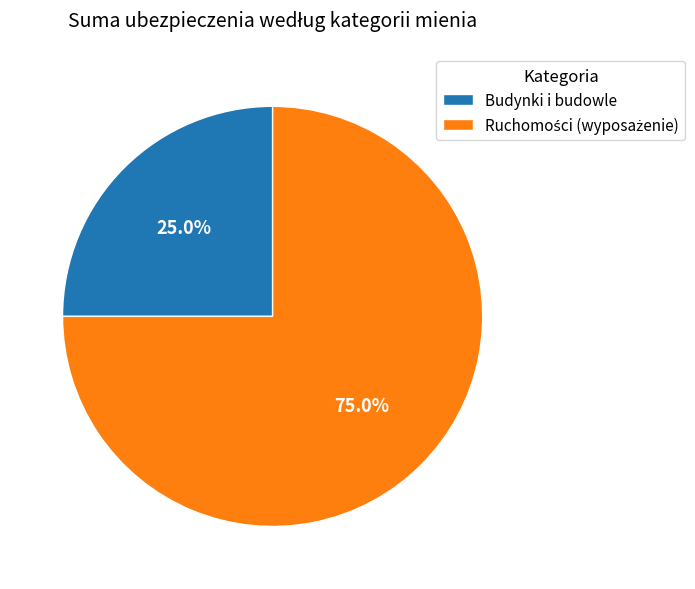

Count the number of slices in the pie.

2